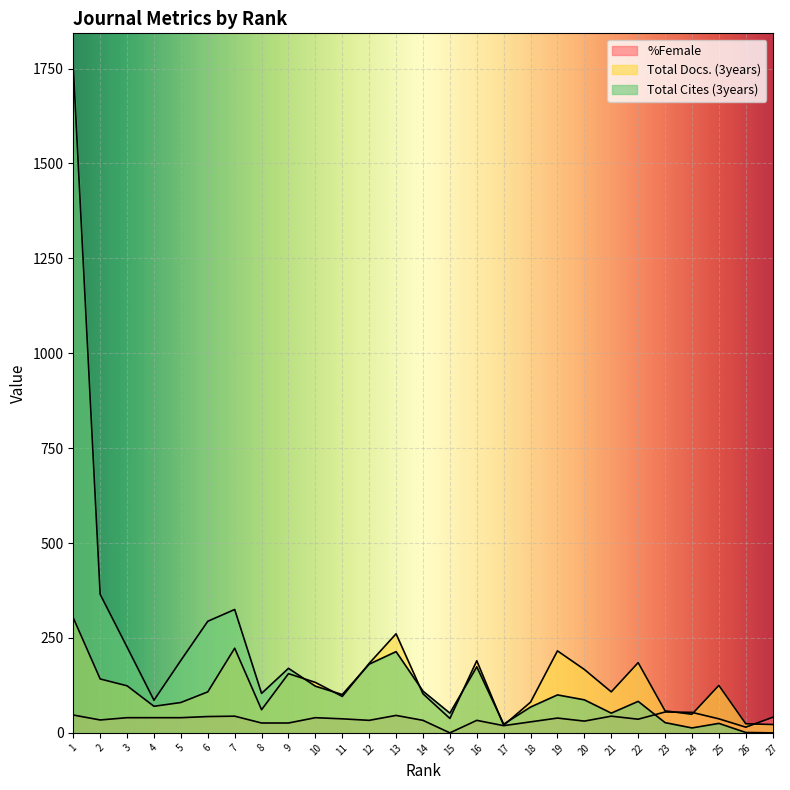

Rank the series at 17 from highest to lowest value.

Total Cites (3years), Total Docs. (3years), %Female